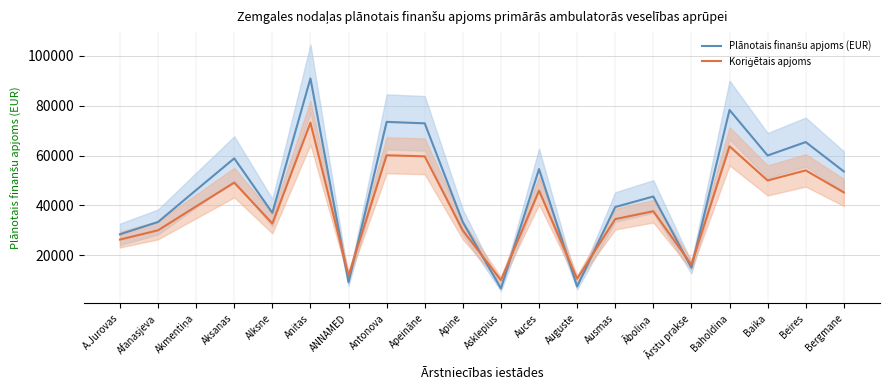

Which series has the largest total across all categories?

Plānotais finanšu apjoms (EUR)